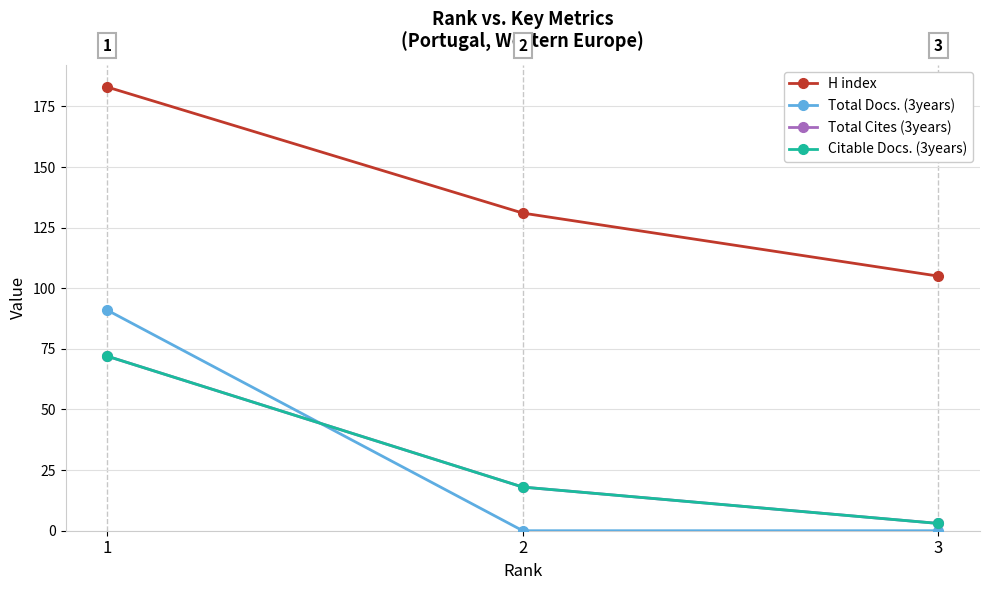

Does the chart have visible grid lines?

Yes